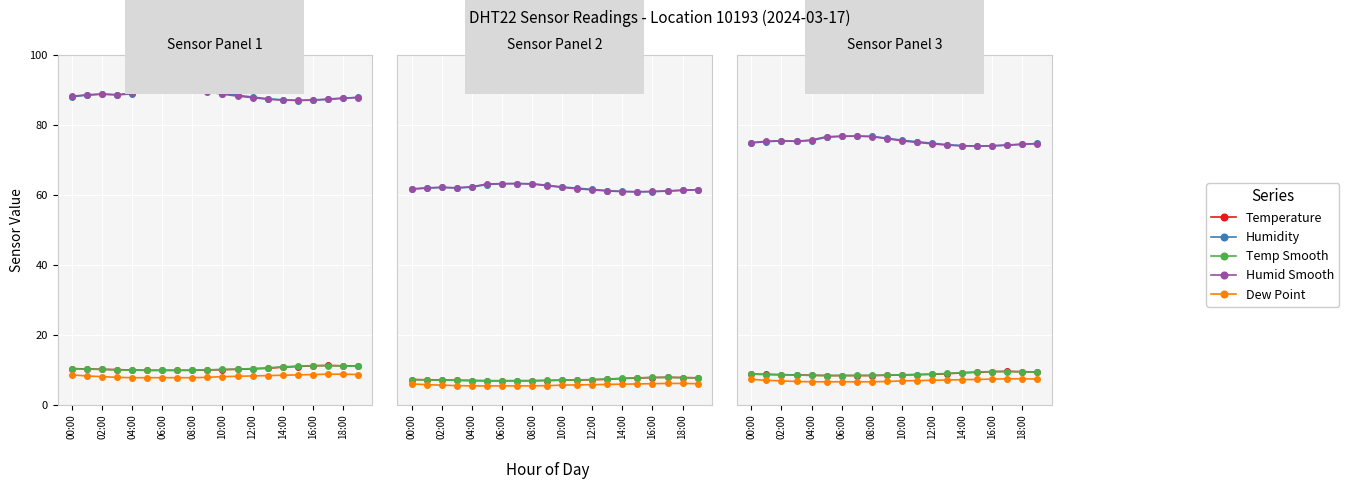

What is the difference between the maximum and minimum values in the Temperature series?

1.2